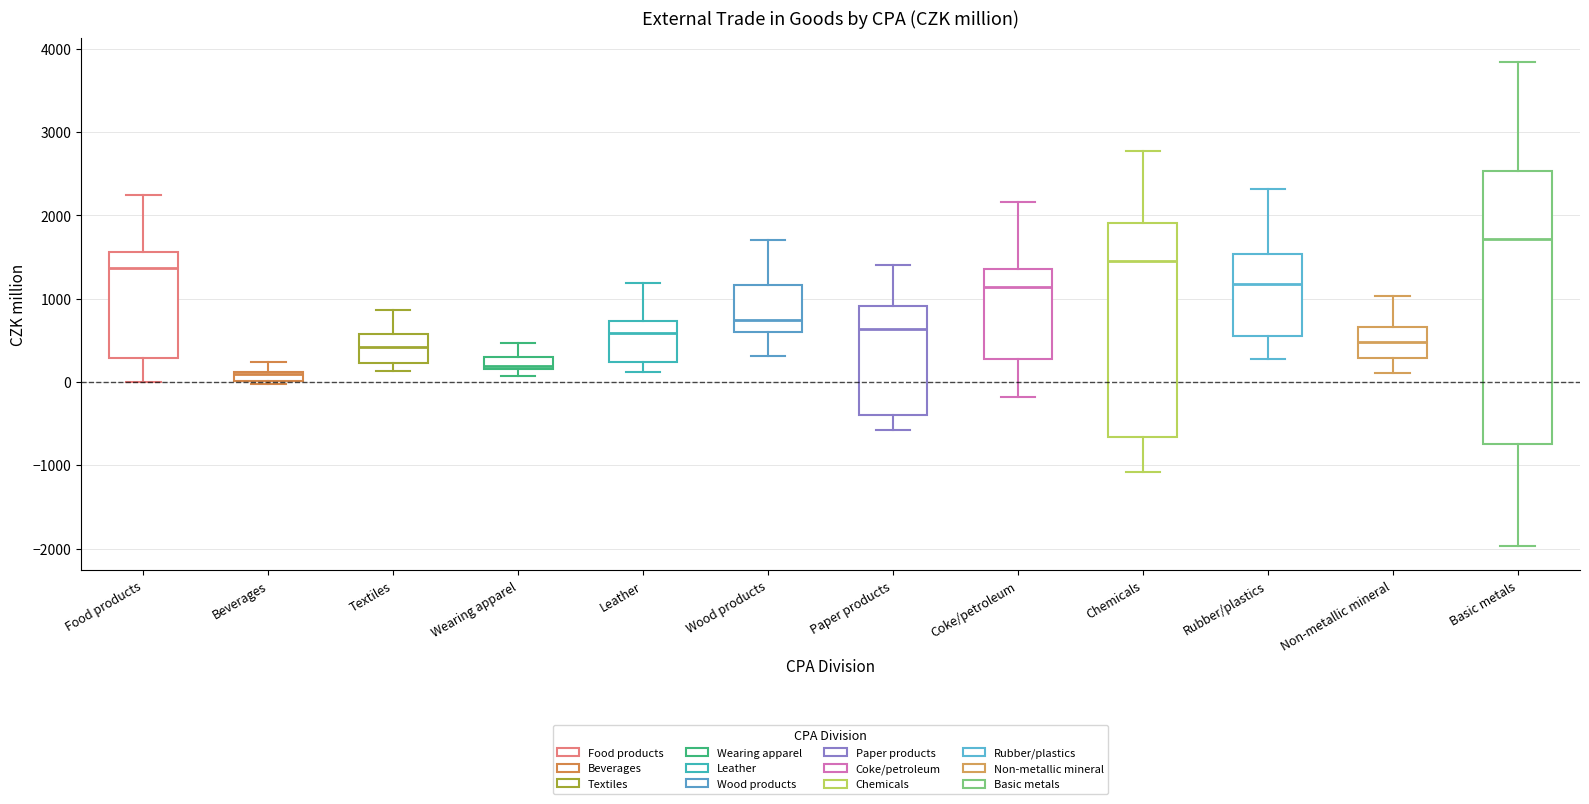

Which box's median line is the highest?

Basic metals